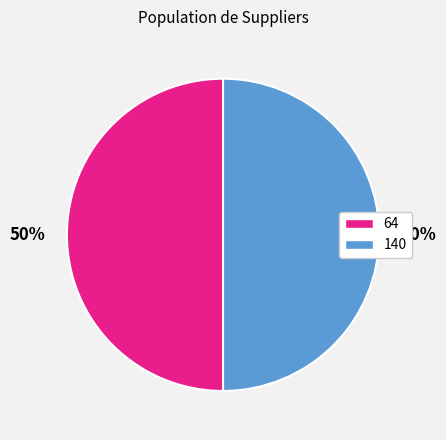

To the nearest percent, what percentage of the pie is 140?

50%